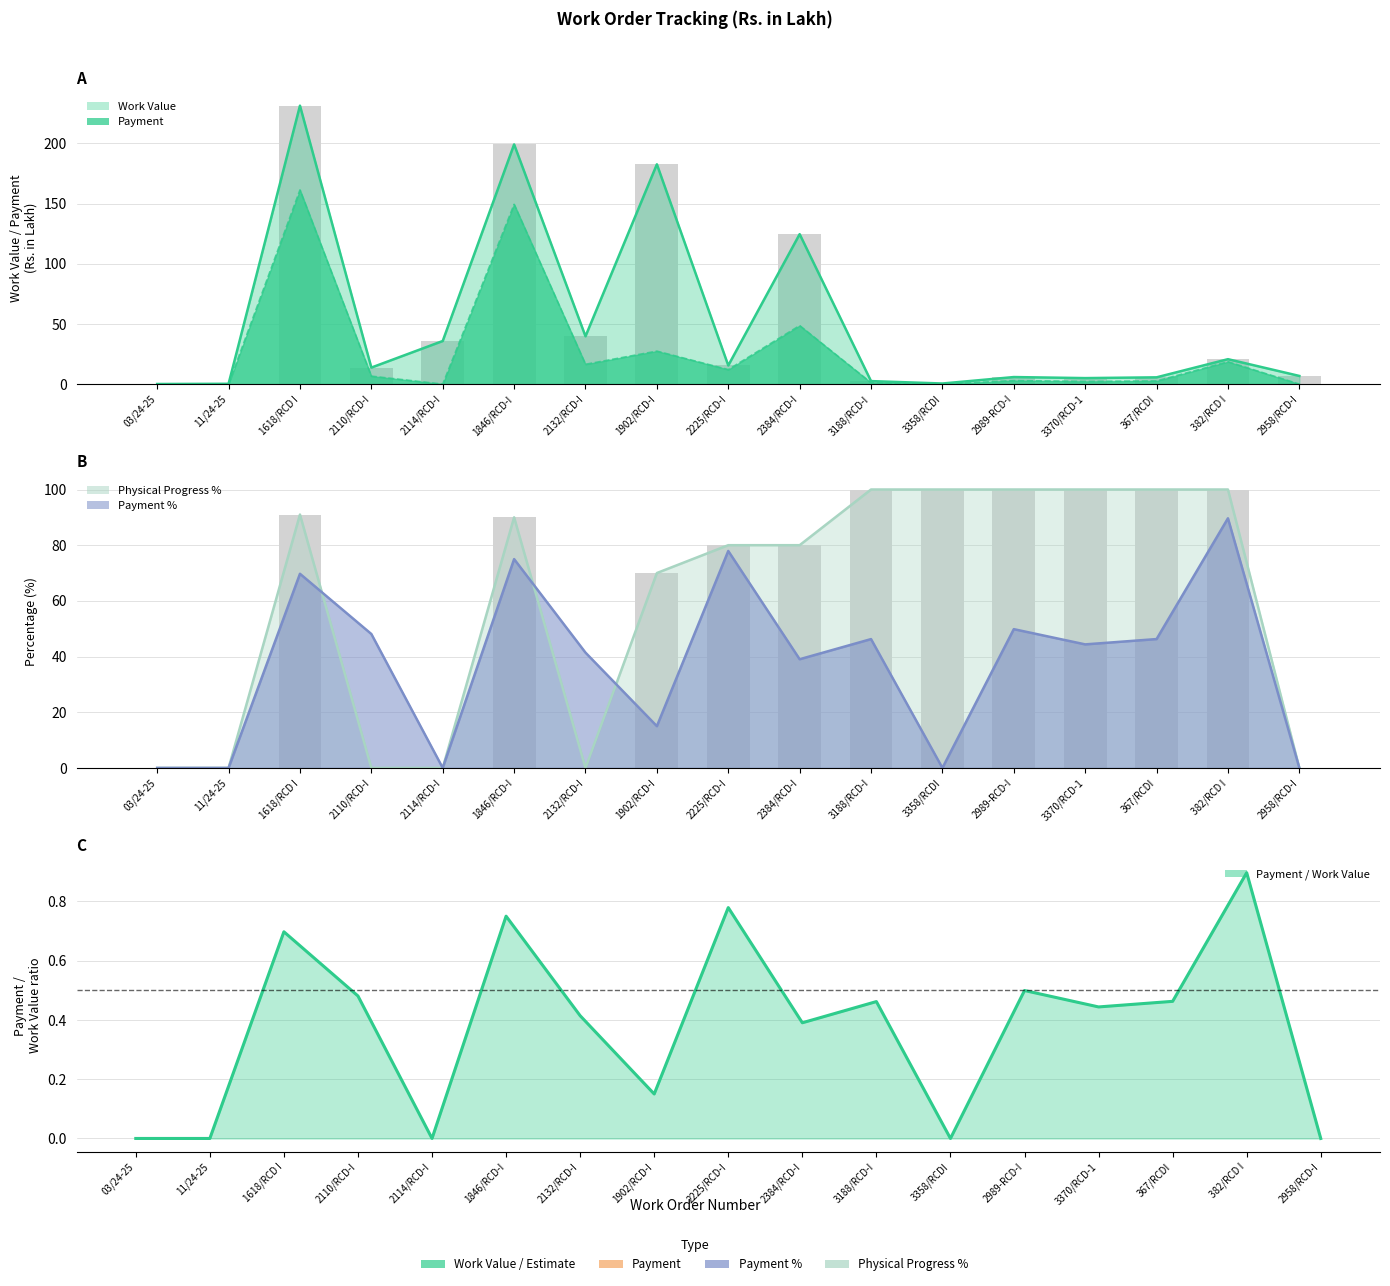

Reading right to left, transcribe all the data shown in this chart.

Work Value: 2958/RCD-I=6.8	382/RCD I=20.7	367/RCDI=5.6	3370/RCD-1=5.0	2989-RCD-I=5.8	3358/RCDI=0.5	3188/RCD-I=2.5	2384/RCD-I=124.6	2225/RCD-I=15.5	1902/RCD-I=182.7	2132/RCD-I=39.7	1846/RCD-I=199.2	2114/RCD-I=35.8	2110/RCD-I=13.7	1618/RCD I=231.4	11/24-25=0.2	03/24-25=0.1
Payment: 2958/RCD-I=0.0	382/RCD I=18.6	367/RCDI=2.6	3370/RCD-1=2.2	2989-RCD-I=2.9	3358/RCDI=0.0	3188/RCD-I=1.1	2384/RCD-I=48.6	2225/RCD-I=12.1	1902/RCD-I=27.4	2132/RCD-I=16.5	1846/RCD-I=149.4	2114/RCD-I=0.0	2110/RCD-I=6.6	1618/RCD I=161.4	11/24-25=0.0	03/24-25=0.0
Physical Progress %: 2958/RCD-I=0.0	382/RCD I=100.0	367/RCDI=100.0	3370/RCD-1=100.0	2989-RCD-I=100.0	3358/RCDI=100.0	3188/RCD-I=100.0	2384/RCD-I=80.0	2225/RCD-I=80.0	1902/RCD-I=70.0	2132/RCD-I=0.0	1846/RCD-I=90.0	2114/RCD-I=0.0	2110/RCD-I=0.0	1618/RCD I=91.0	11/24-25=0.0	03/24-25=0.0
Payment %: 2958/RCD-I=0.0	382/RCD I=89.7	367/RCDI=46.3	3370/RCD-1=44.4	2989-RCD-I=49.8	3358/RCDI=0.0	3188/RCD-I=46.3	2384/RCD-I=39.0	2225/RCD-I=77.9	1902/RCD-I=15.0	2132/RCD-I=41.4	1846/RCD-I=75.0	2114/RCD-I=0.0	2110/RCD-I=48.1	1618/RCD I=69.7	11/24-25=0.0	03/24-25=0.0
Payment / Work Value ratio: 2958/RCD-I=0.0	382/RCD I=0.9	367/RCDI=0.5	3370/RCD-1=0.4	2989-RCD-I=0.5	3358/RCDI=0.0	3188/RCD-I=0.5	2384/RCD-I=0.4	2225/RCD-I=0.8	1902/RCD-I=0.2	2132/RCD-I=0.4	1846/RCD-I=0.8	2114/RCD-I=0.0	2110/RCD-I=0.5	1618/RCD I=0.7	11/24-25=0.0	03/24-25=0.0